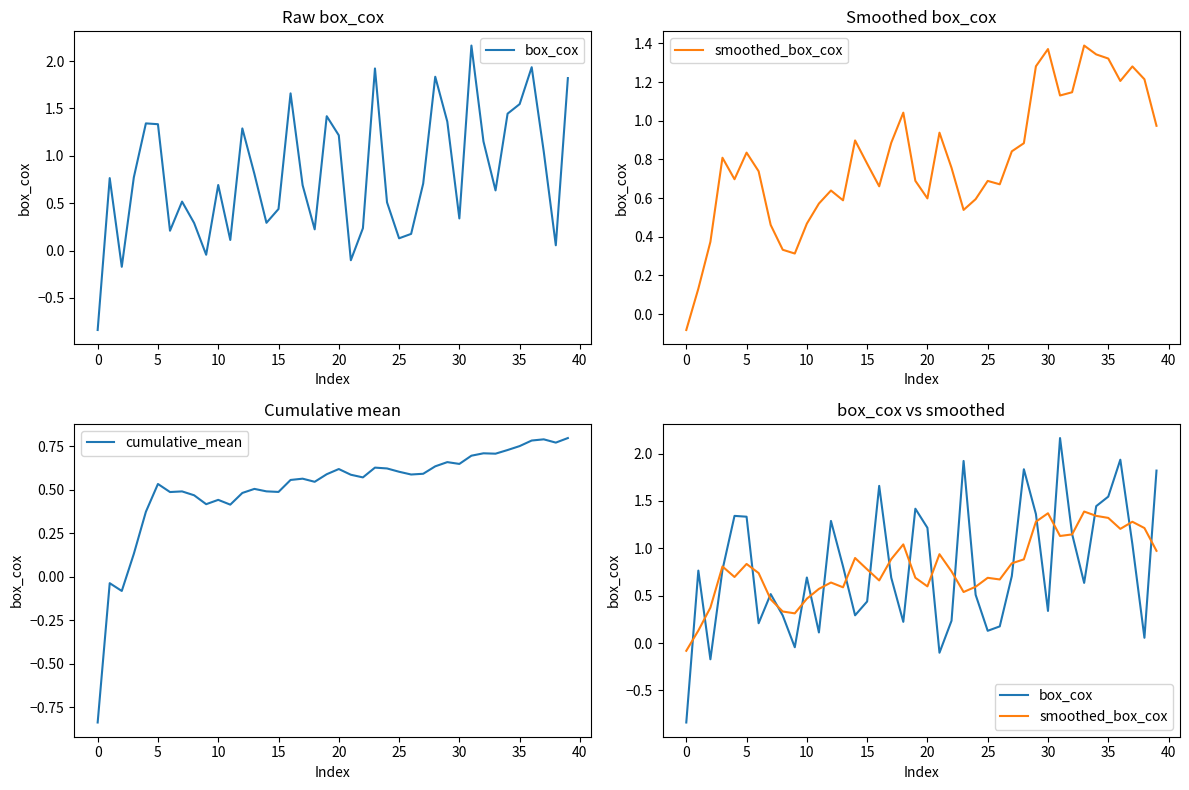

How many series are shown in this chart?

3